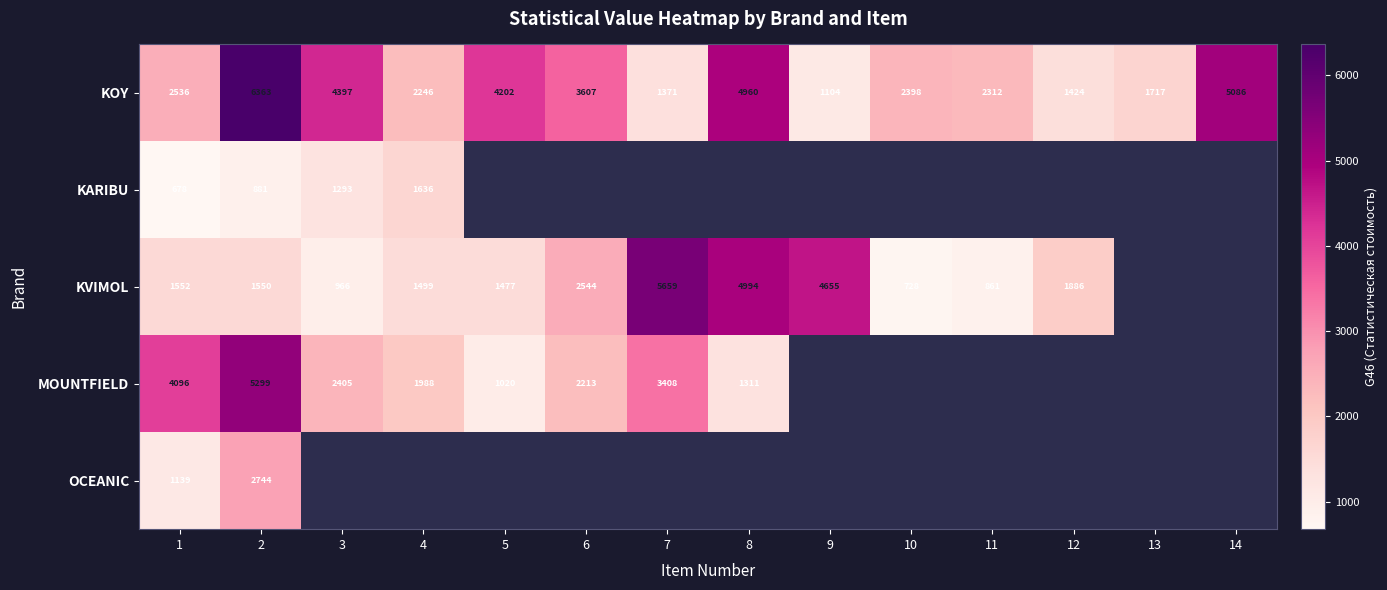

Between 14 and 7, which is larger?

14